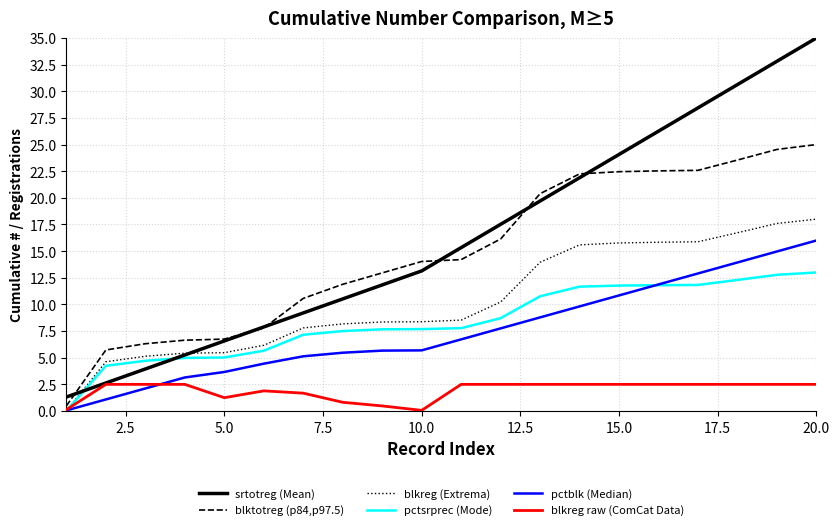

List the series in order of their peak value, lowest first.

blkreg raw (ComCat Data), pctsrprec (Mode), pctblk (Median), blkreg (Extrema), blktotreg (p84,p97.5), srtotreg (Mean)